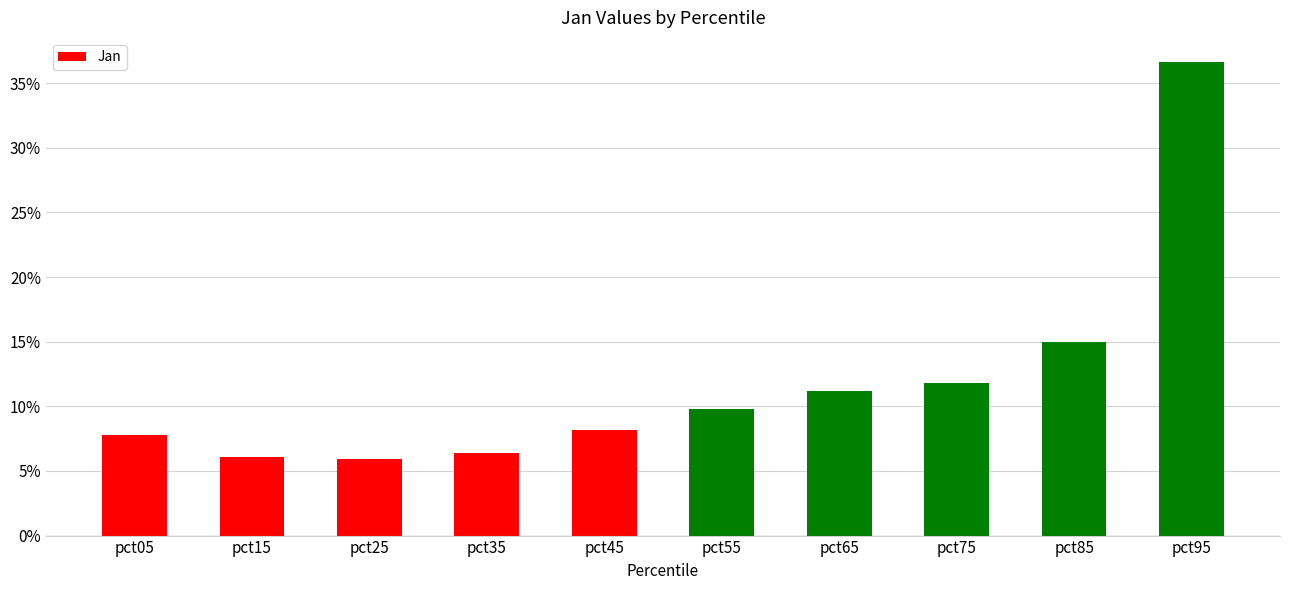

Reading left to right, list all the values displayed in this chart.

pct05=0.1	pct15=0.1	pct25=0.1	pct35=0.1	pct45=0.1	pct55=0.1	pct65=0.1	pct75=0.1	pct85=0.2	pct95=0.4